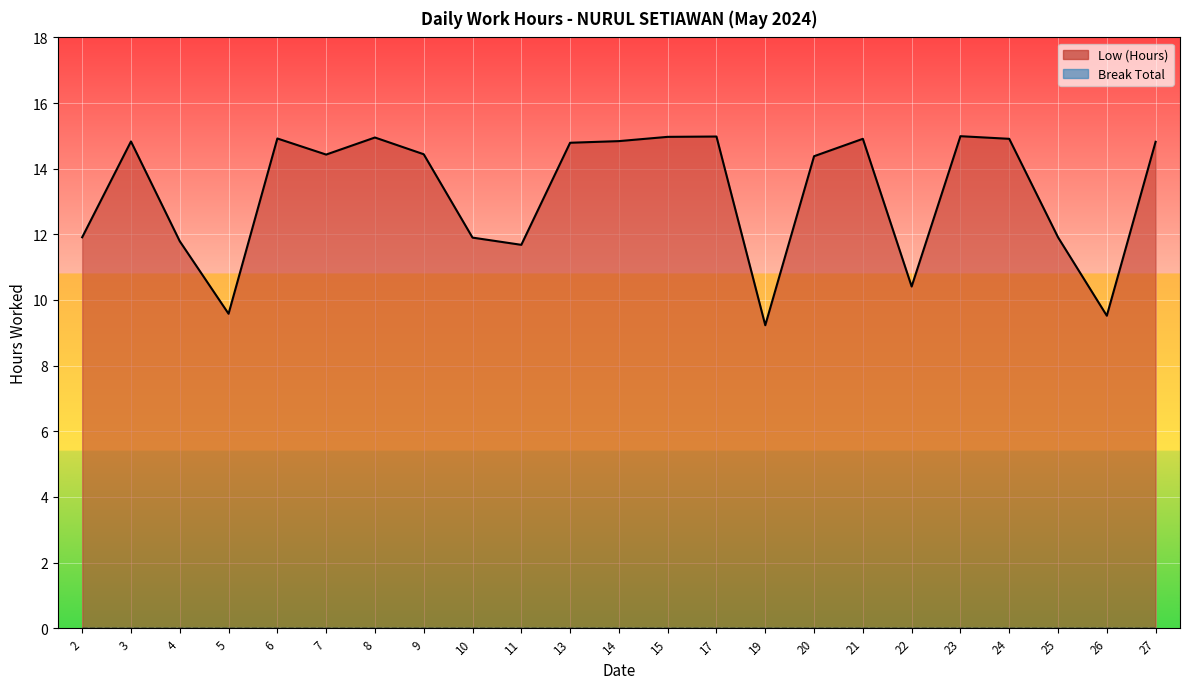

What is the greatest value displayed?

15.0